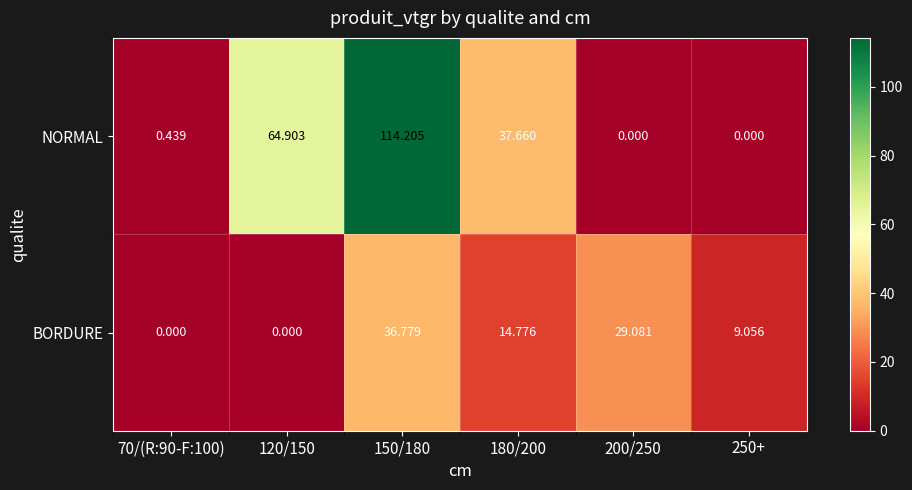

At which category is the sum across all series the highest?

150/180